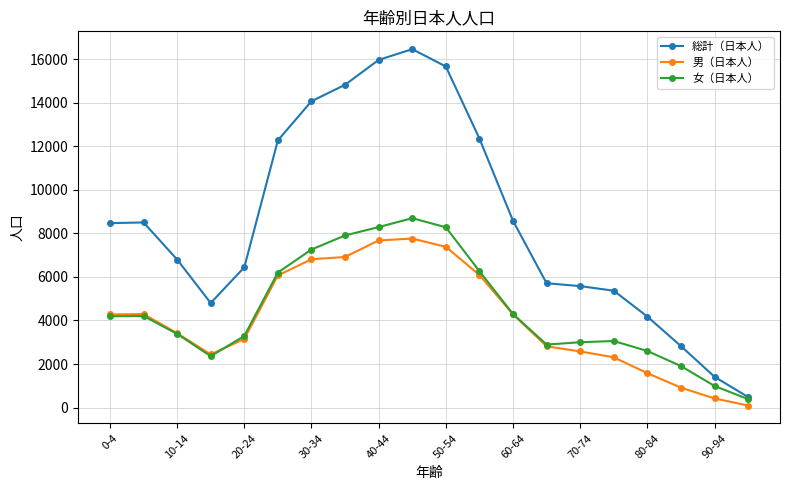

In 男（日本人）, how many points are lower than both neighbors (excluding endpoints)?

1